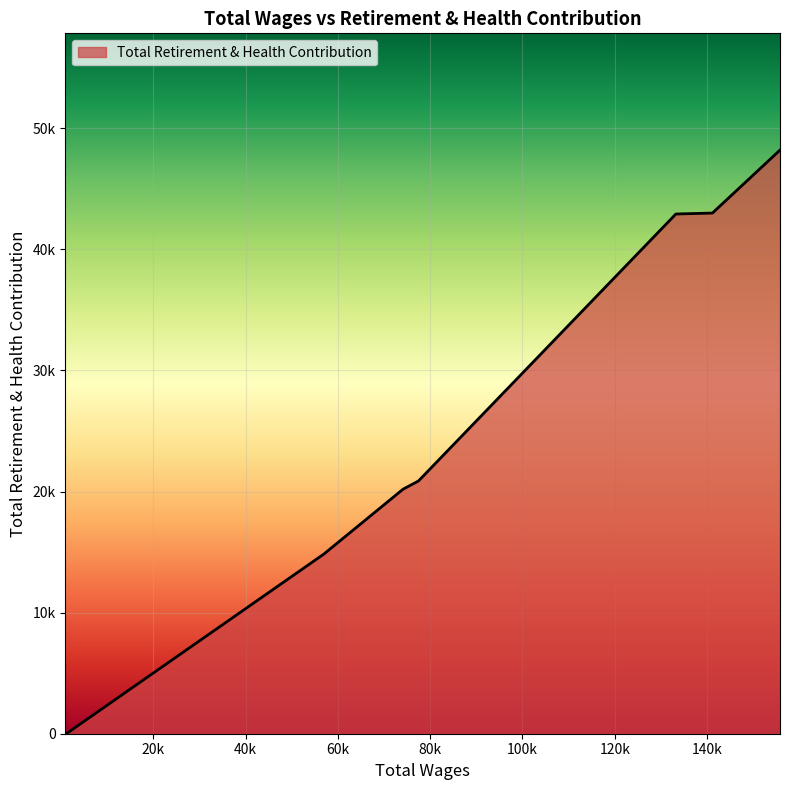

What is the ratio of the value at 56909.0 to the value at 155831.0?

0.3